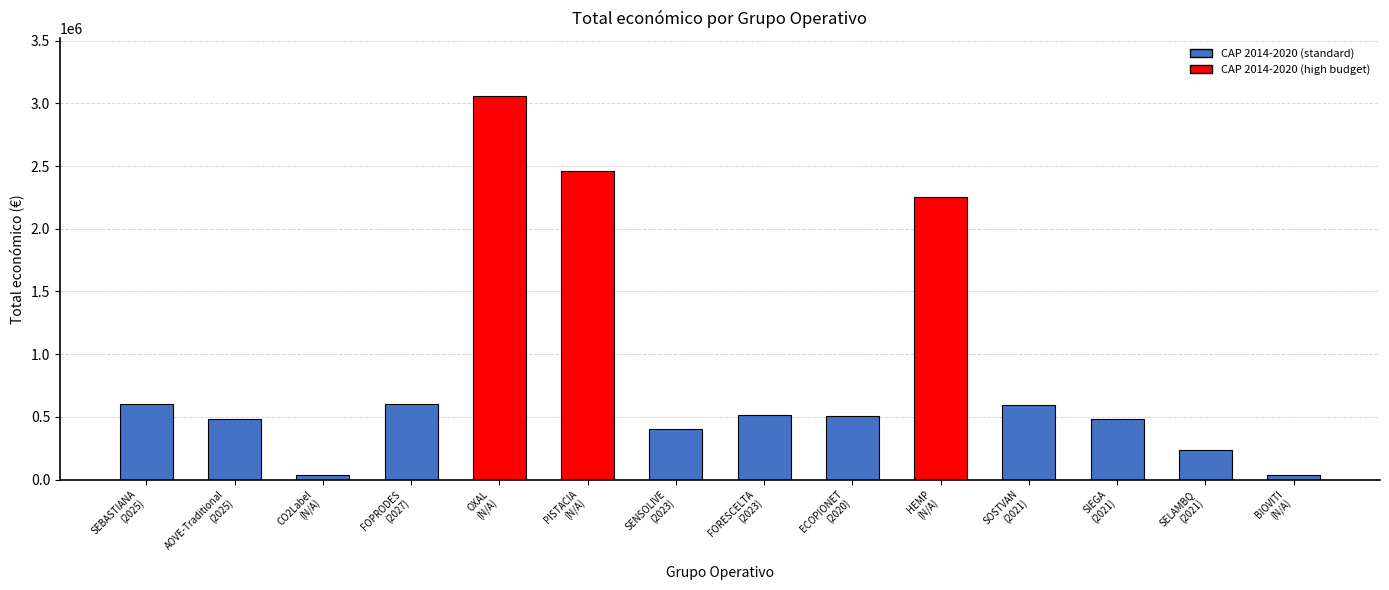

What position from the left is SELAMBQ
(2021)?

13